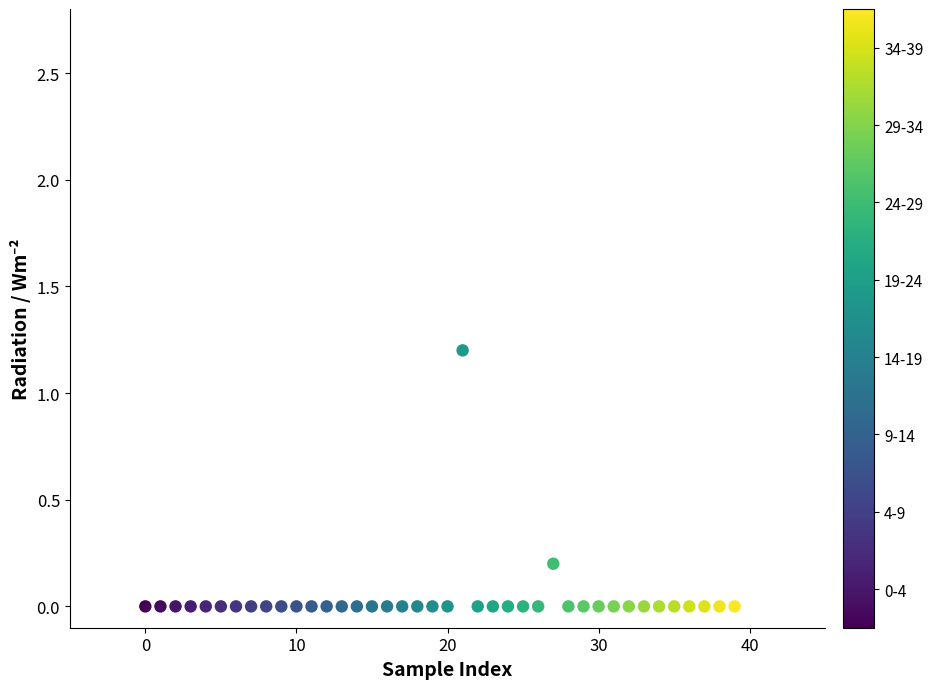

What is the range of Y values (max minus min)?

1.2